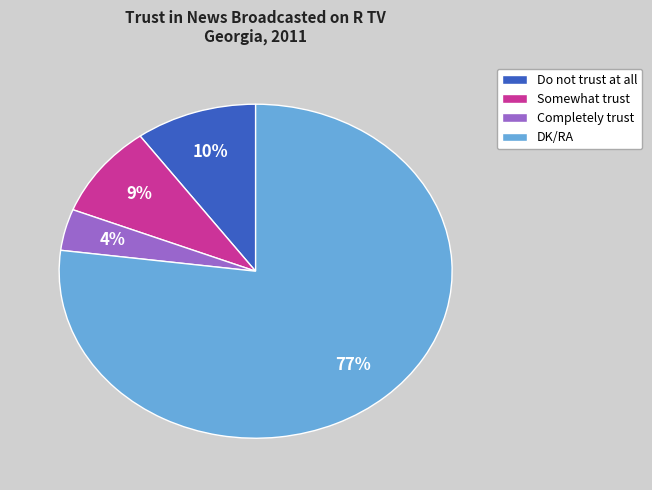

Approximately how many times larger is the value at Somewhat trust compared to Completely trust?

2.2